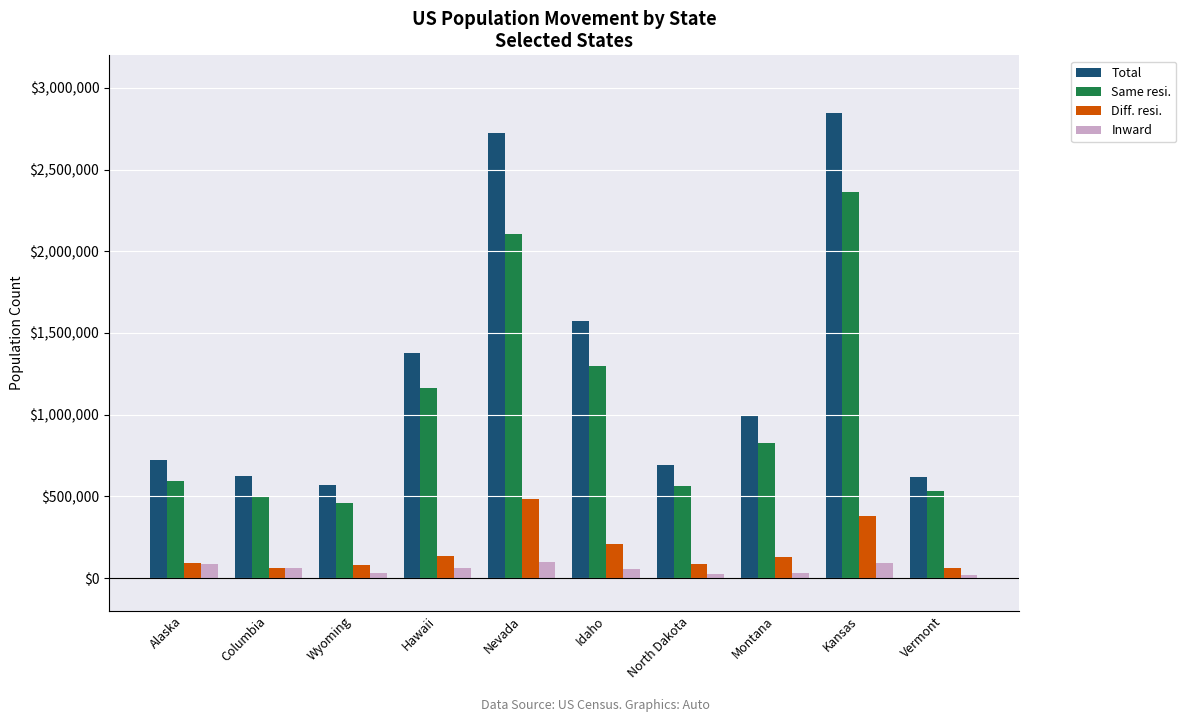

Read the Inward value at Alaska.

84068